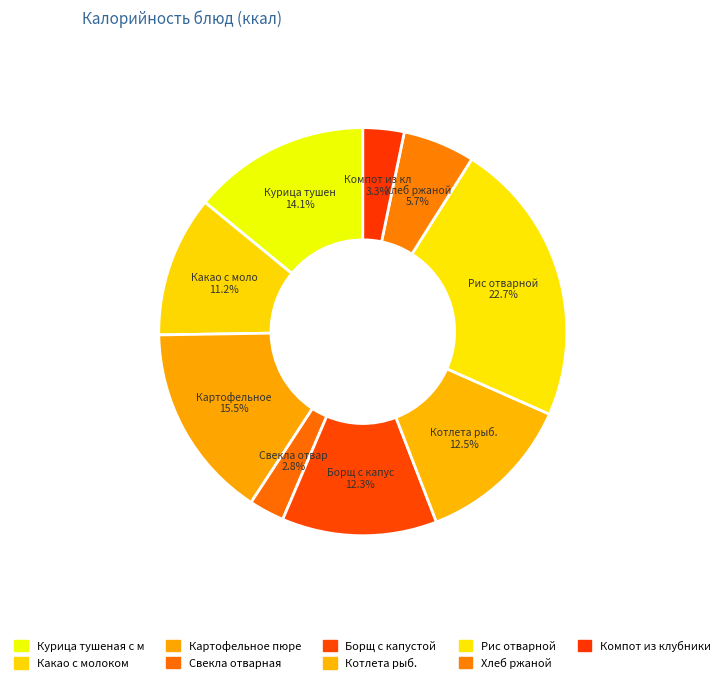

How many segments does this pie chart have?

9